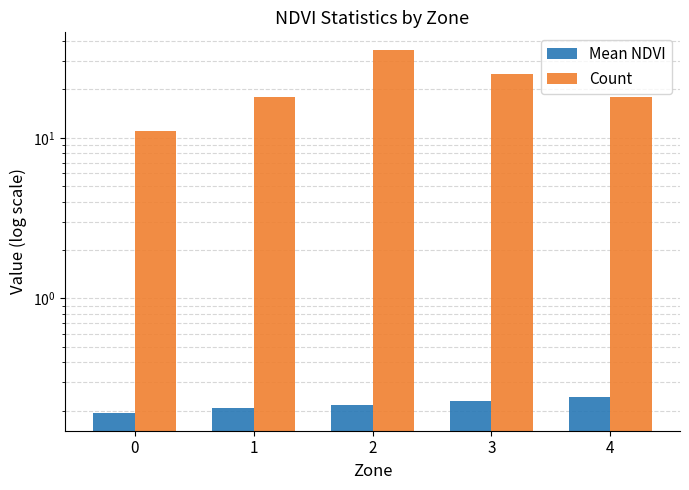

Rank the series by their average value, from lowest to highest.

Mean NDVI, Count